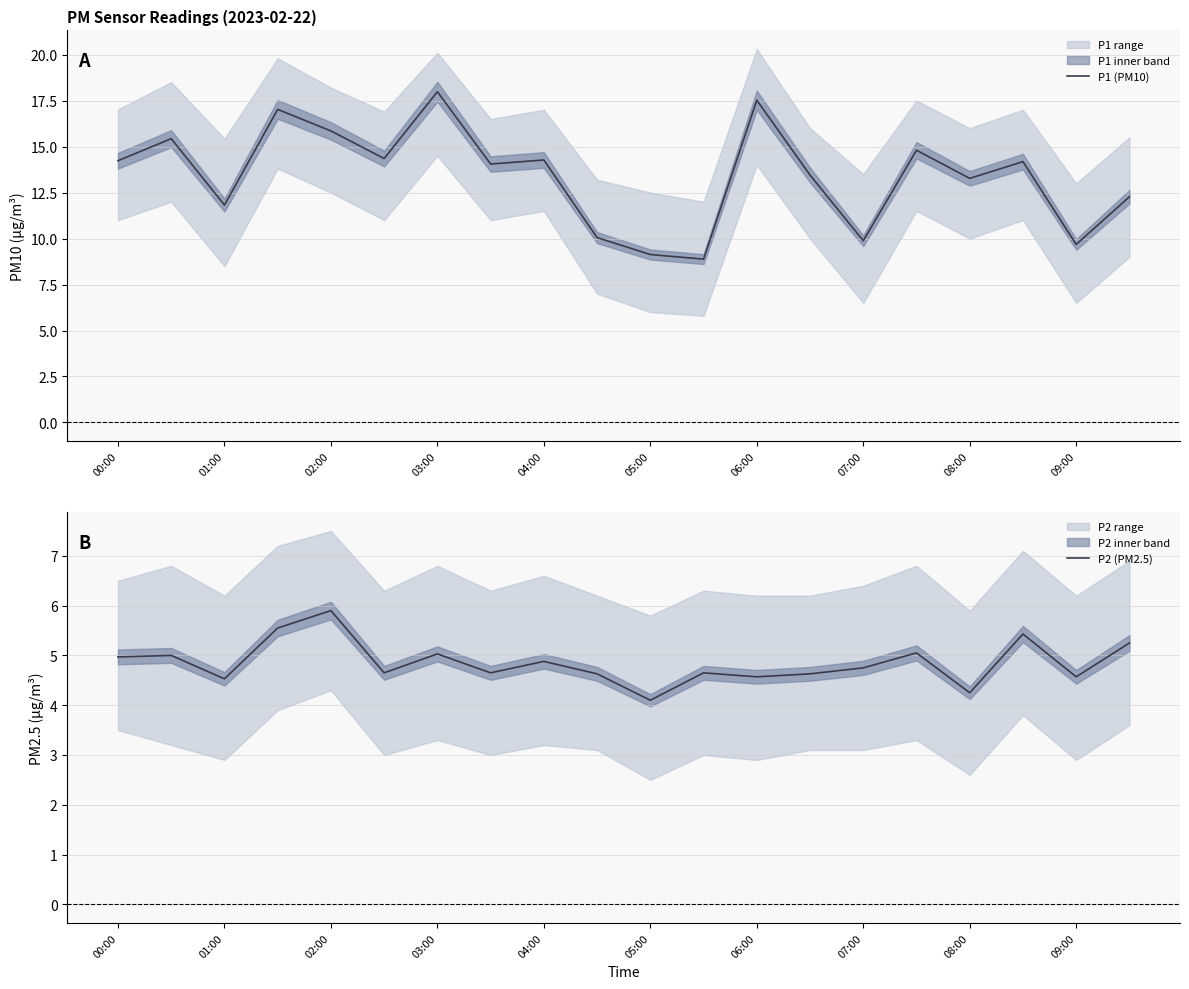

True or false: P2 (PM2.5) and P1 (PM10) cross at least once.

False